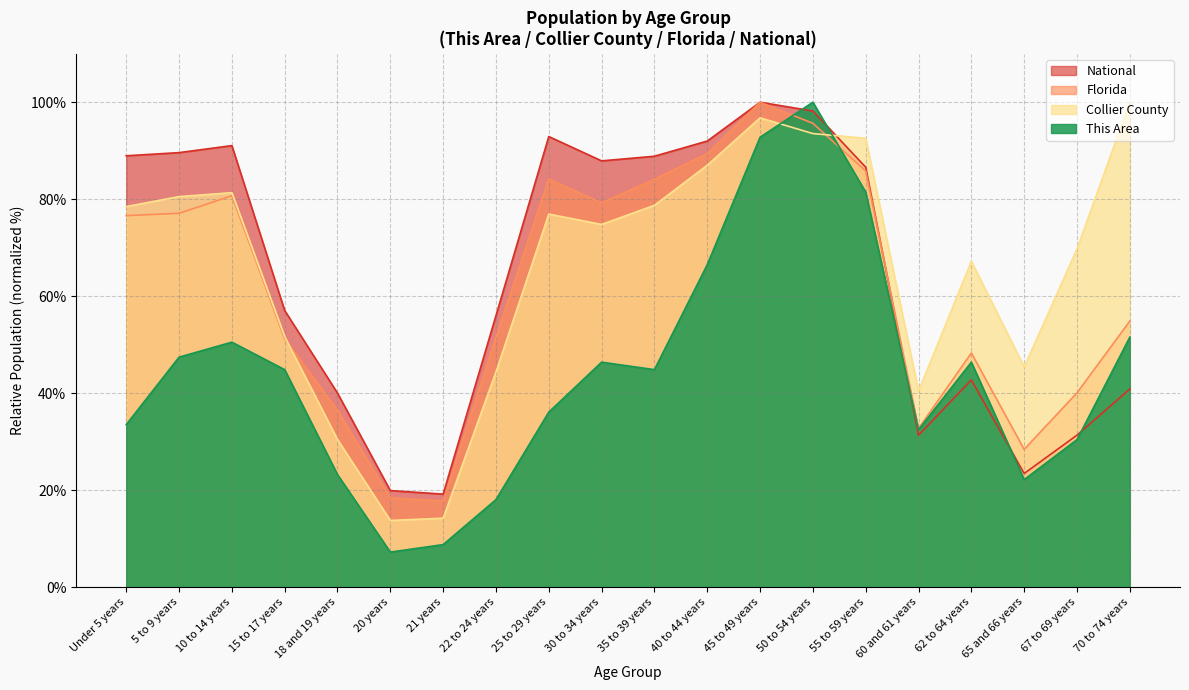

Which category has the highest value in the National series?

45 to 49 years